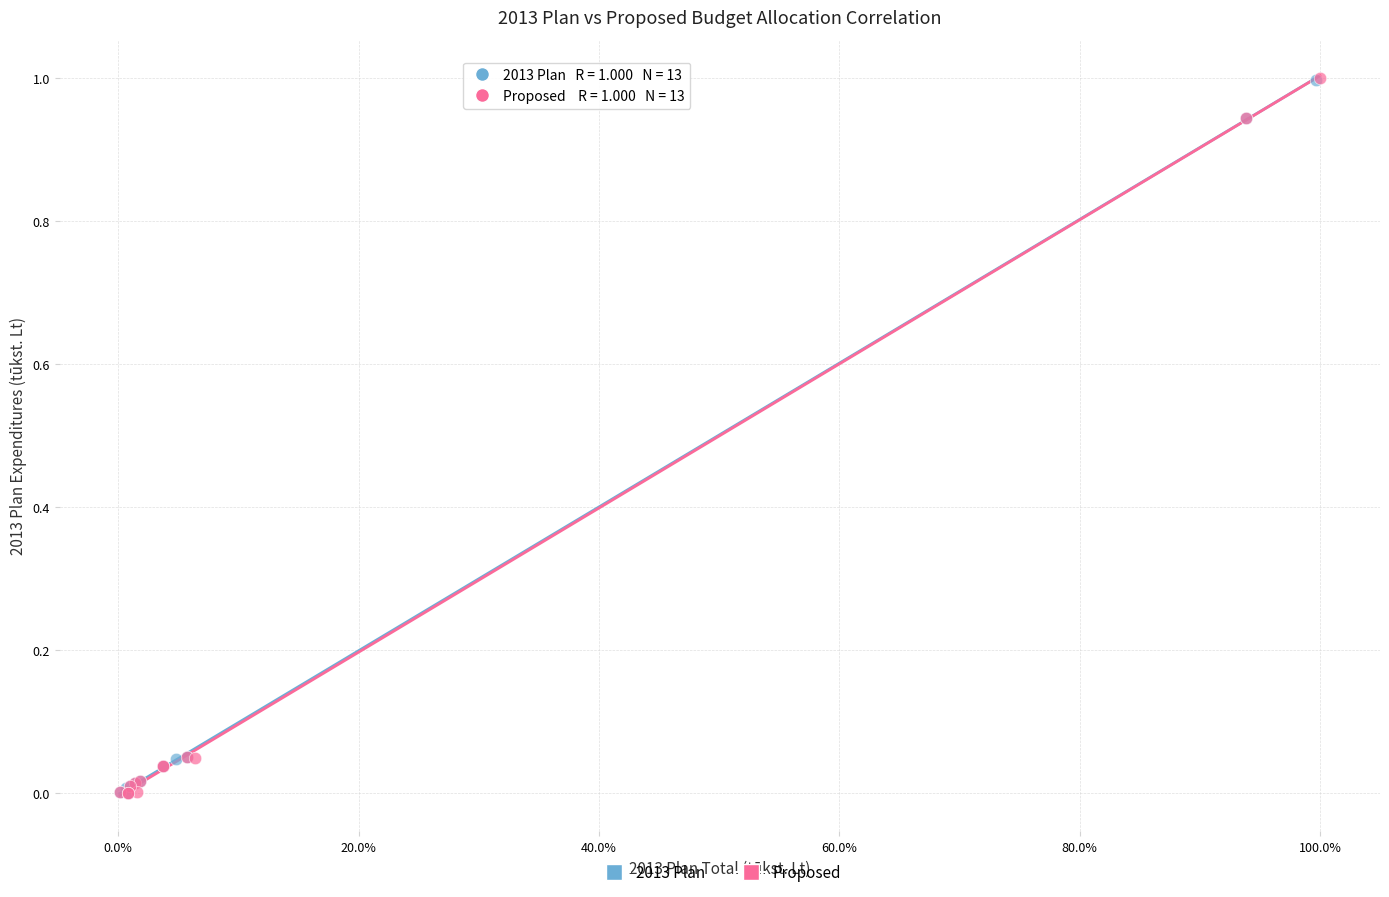

Which series has the widest spread of Y values?

Proposed